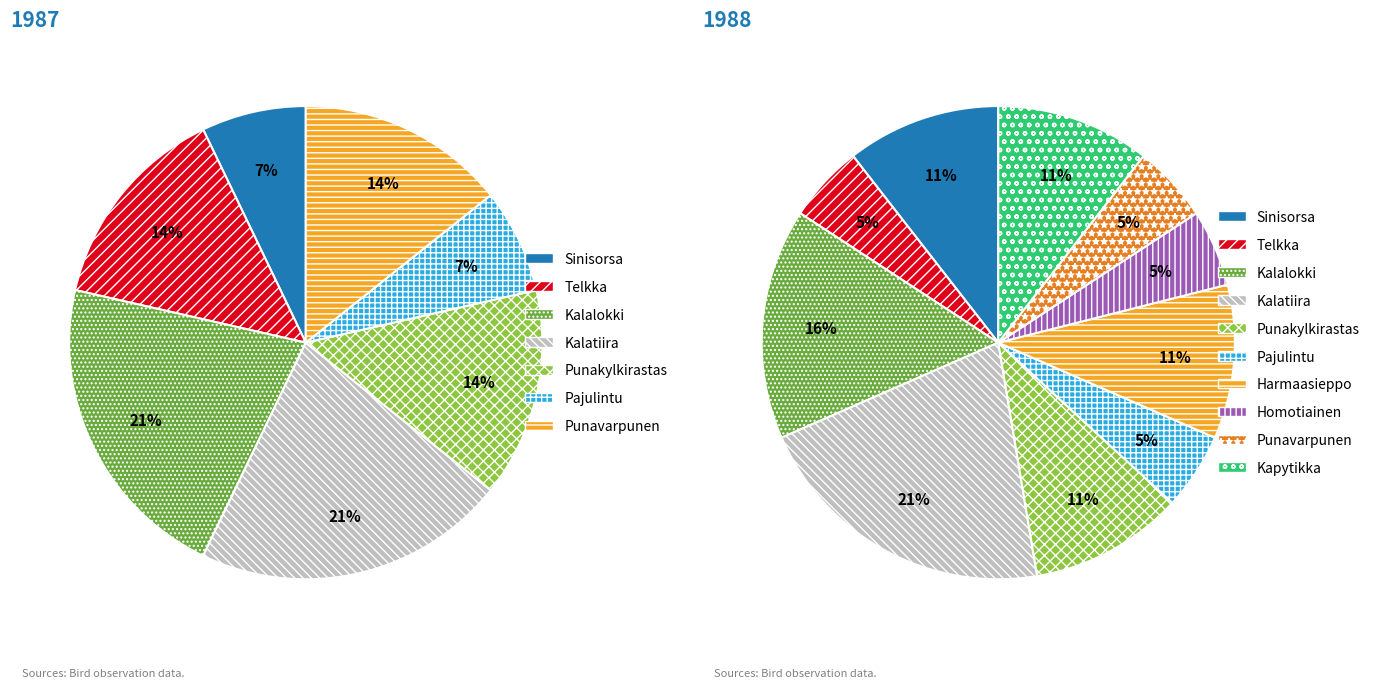

Is the sum of 4 and 7 greater than half?

No